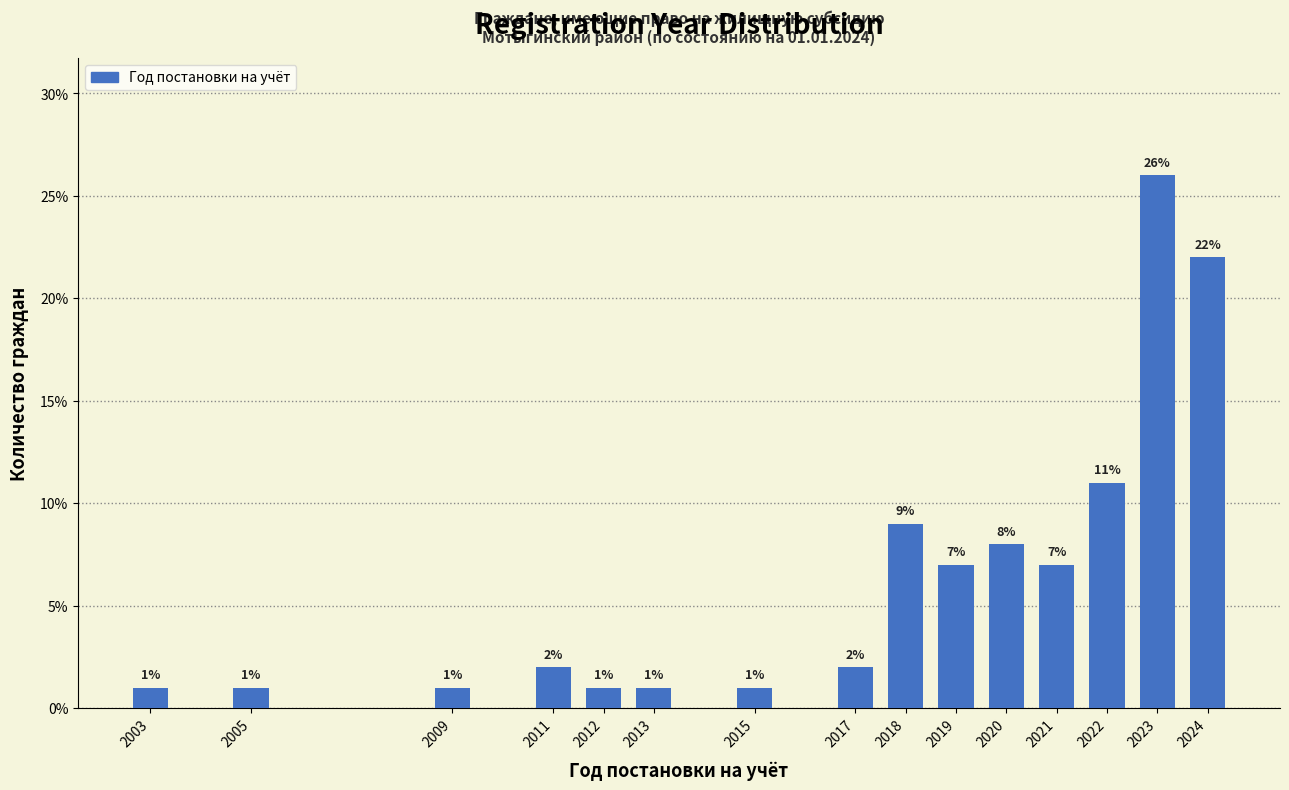

Reading left to right, list all the values displayed in this chart.

2003=1.0	2005=1.0	2009=1.0	2011=2.0	2012=1.0	2013=1.0	2015=1.0	2017=2.0	2018=9.0	2019=7.0	2020=8.0	2021=7.0	2022=11.0	2023=26.0	2024=22.0